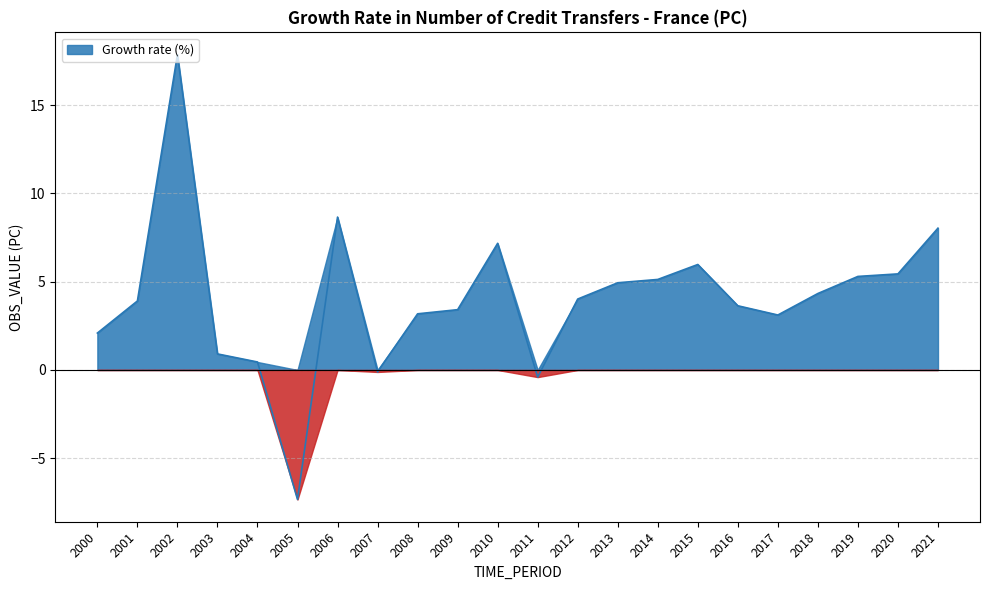

How many interior local peaks (higher than both neighbors) does the data have?

4